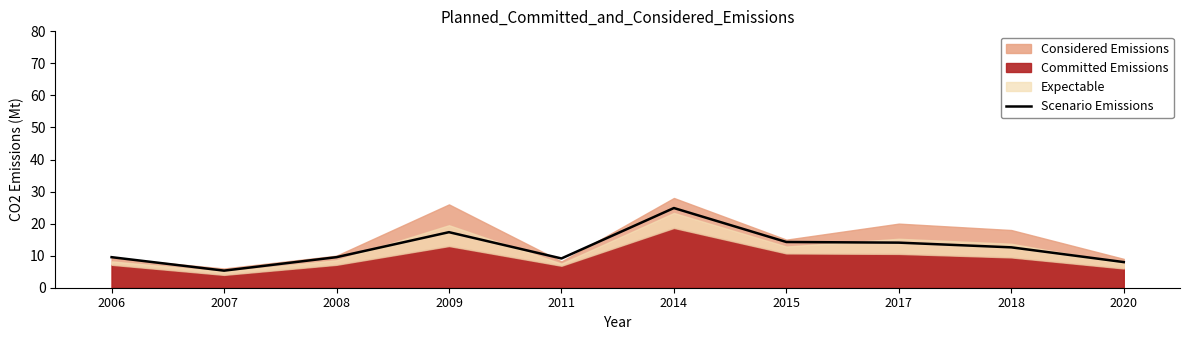

Approximately how many times larger is the value at 2011 compared to 2007?

1.7